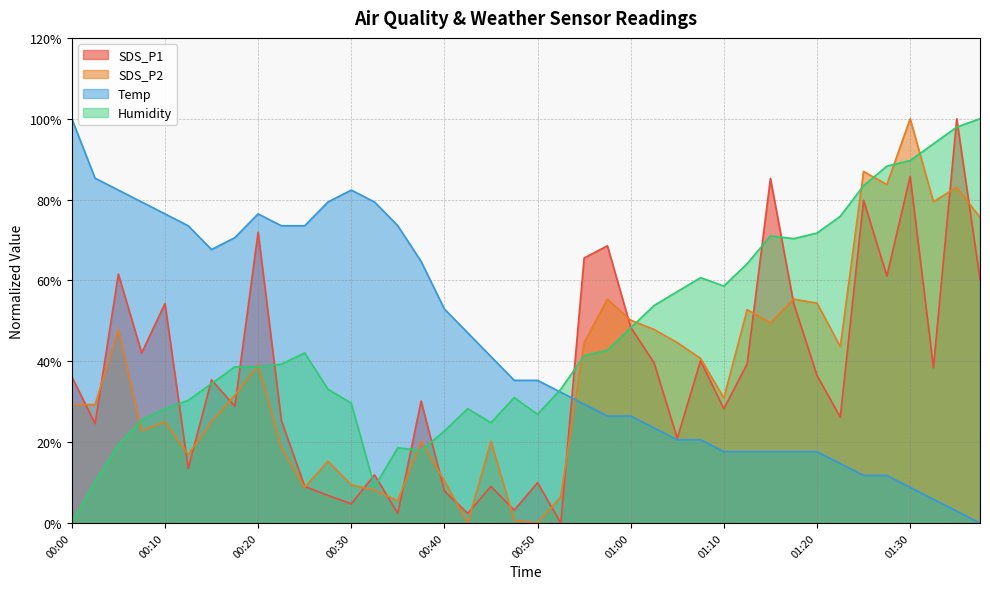

How many data points does each series have?

40